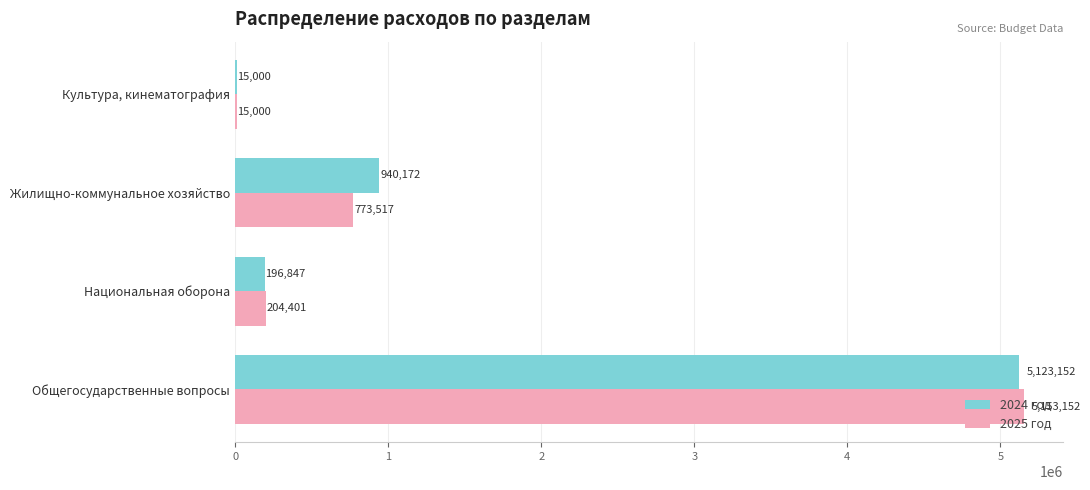

Between Национальная оборона and Культура, кинематография, which series saw the biggest shift?

2025 год